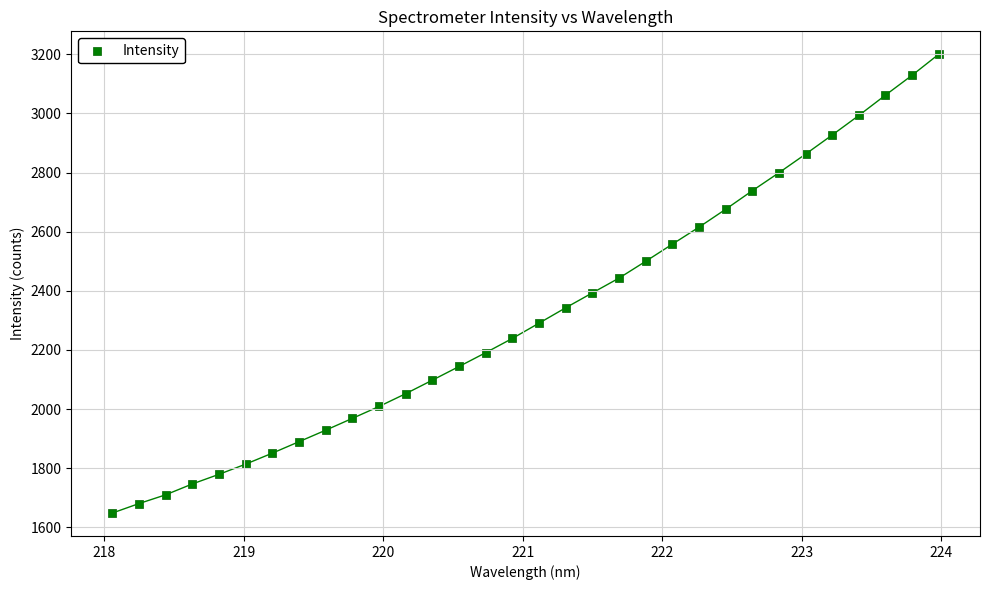

What is the range of X values (max minus min)?

5.9